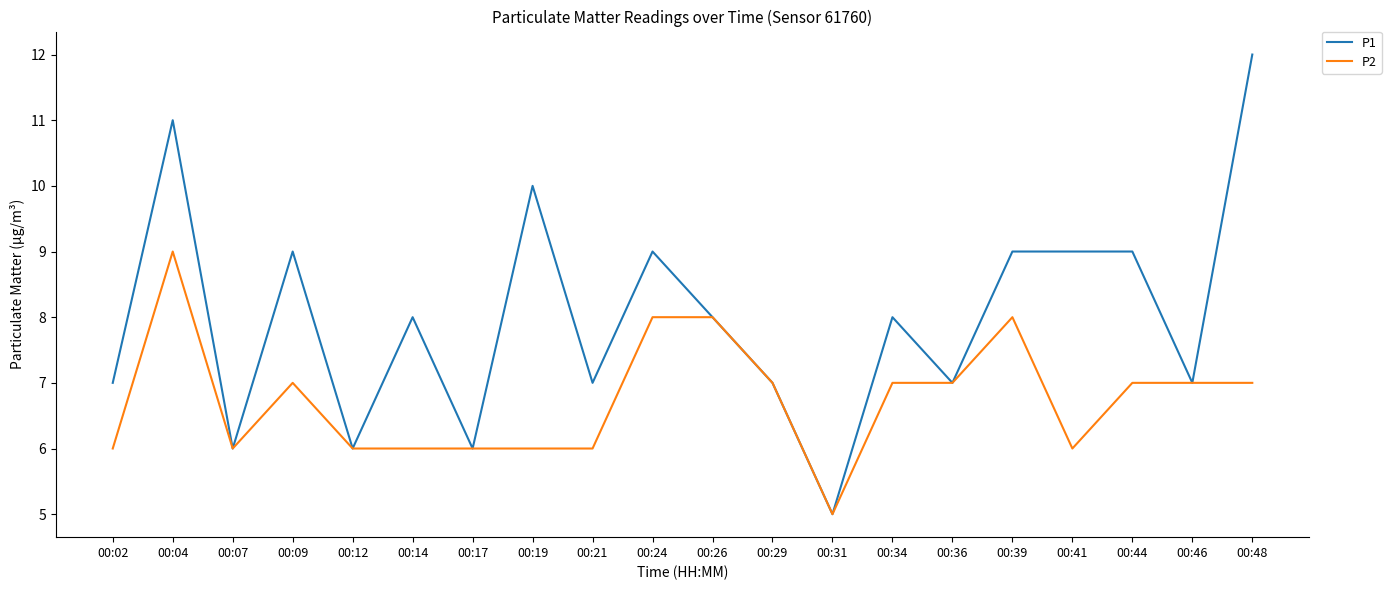

Which series has the largest total across all categories?

P1